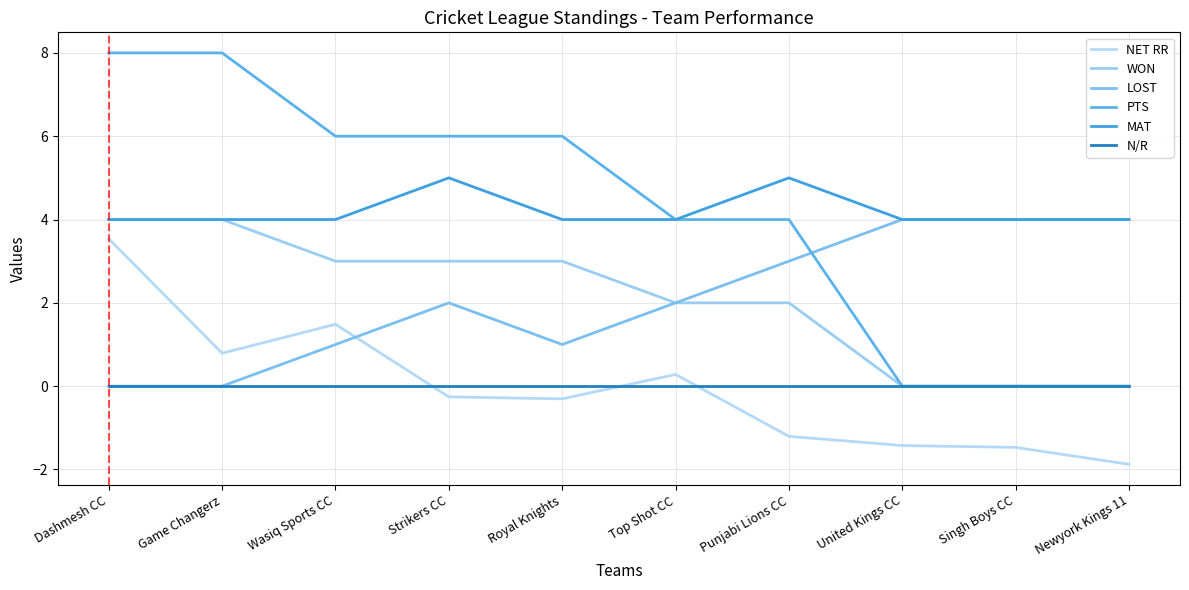

True or false: N/R and PTS intersect in this chart.

False